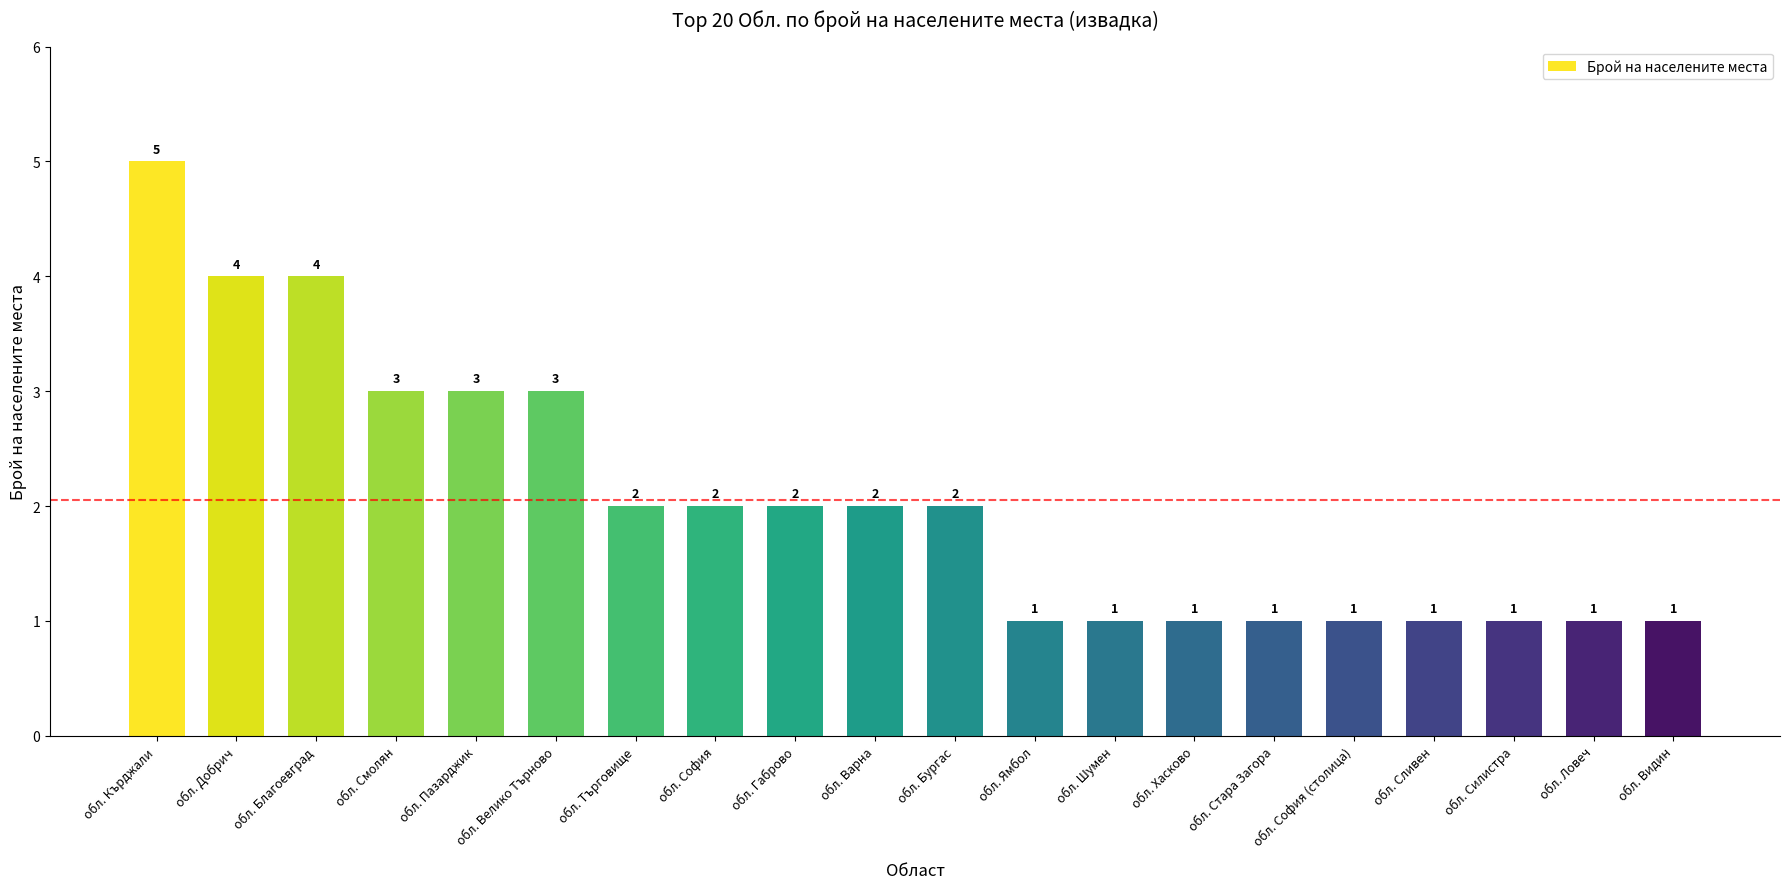

What is the maximum value shown in the chart?

5